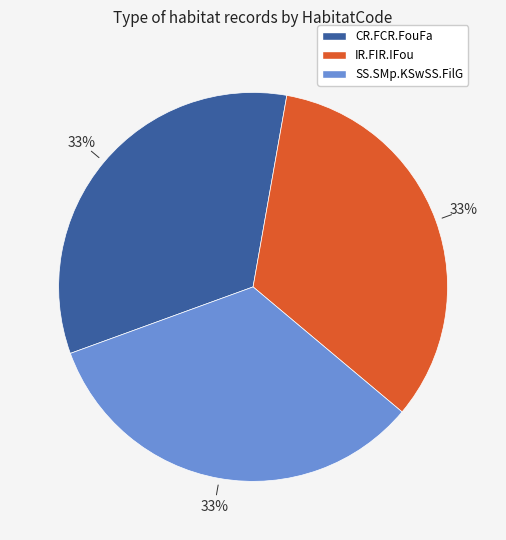

True or false: IR.FIR.IFou accounts for 33% of the total.

True